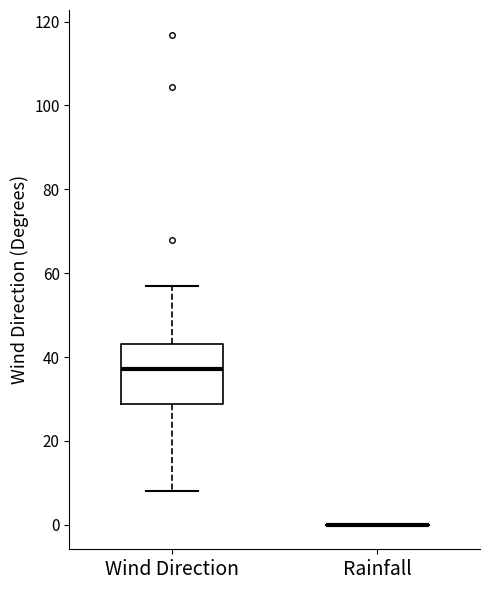

Where does the lower whisker of the box for Wind Direction end on the y-axis? The values are not printed on the chart, so give them approximately, as read against the axis.

8